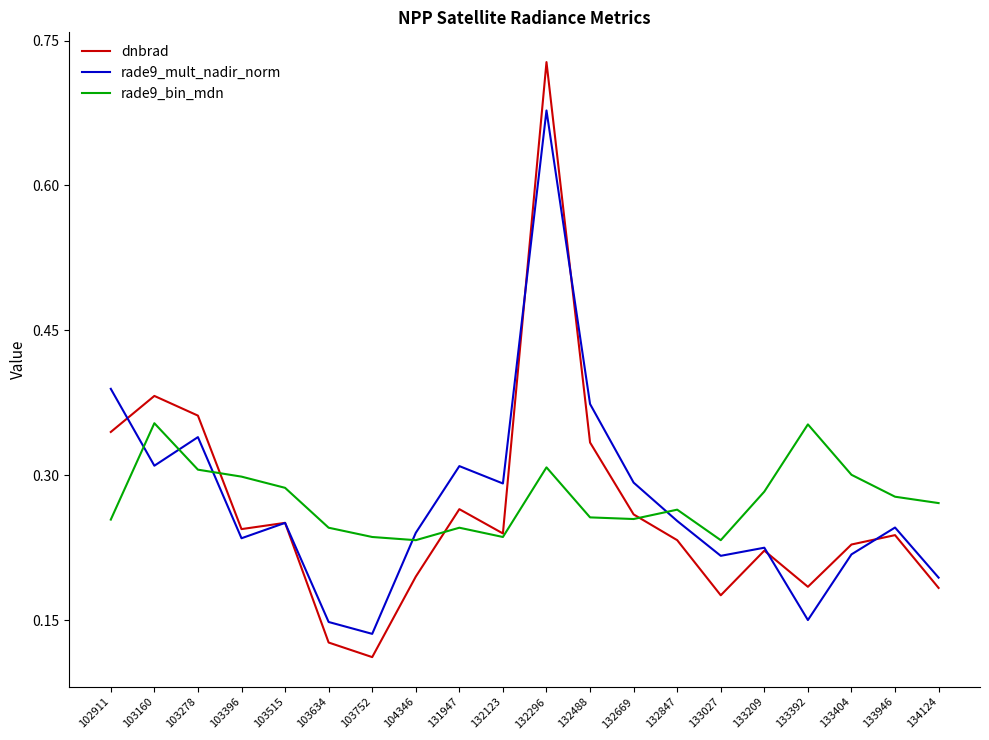

The value of rade9_bin_mdn at 132488 is 0.4. True or false?

False